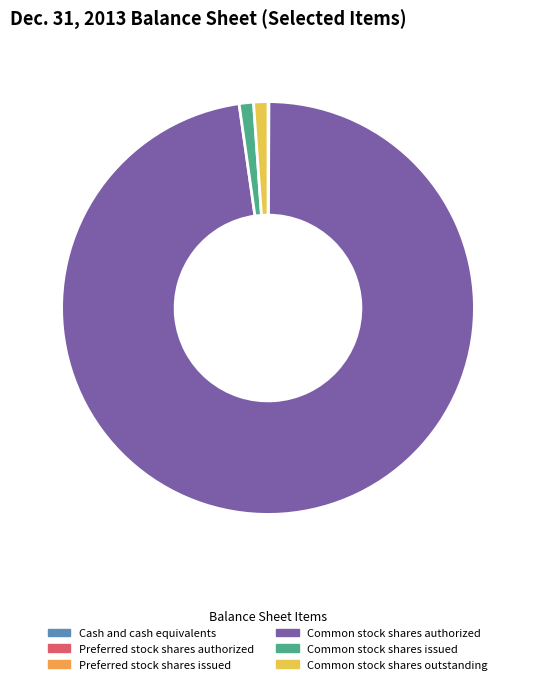

Which category has the biggest portion of the pie?

Common stock shares authorized